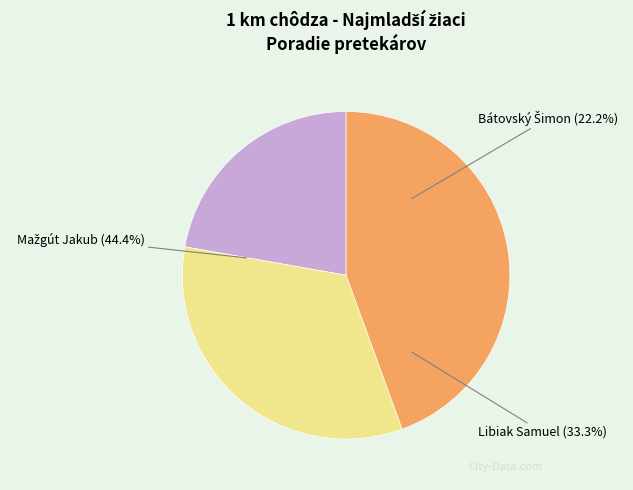

What percentage is the Mažgút Jakub slice, to the nearest percent?

44%